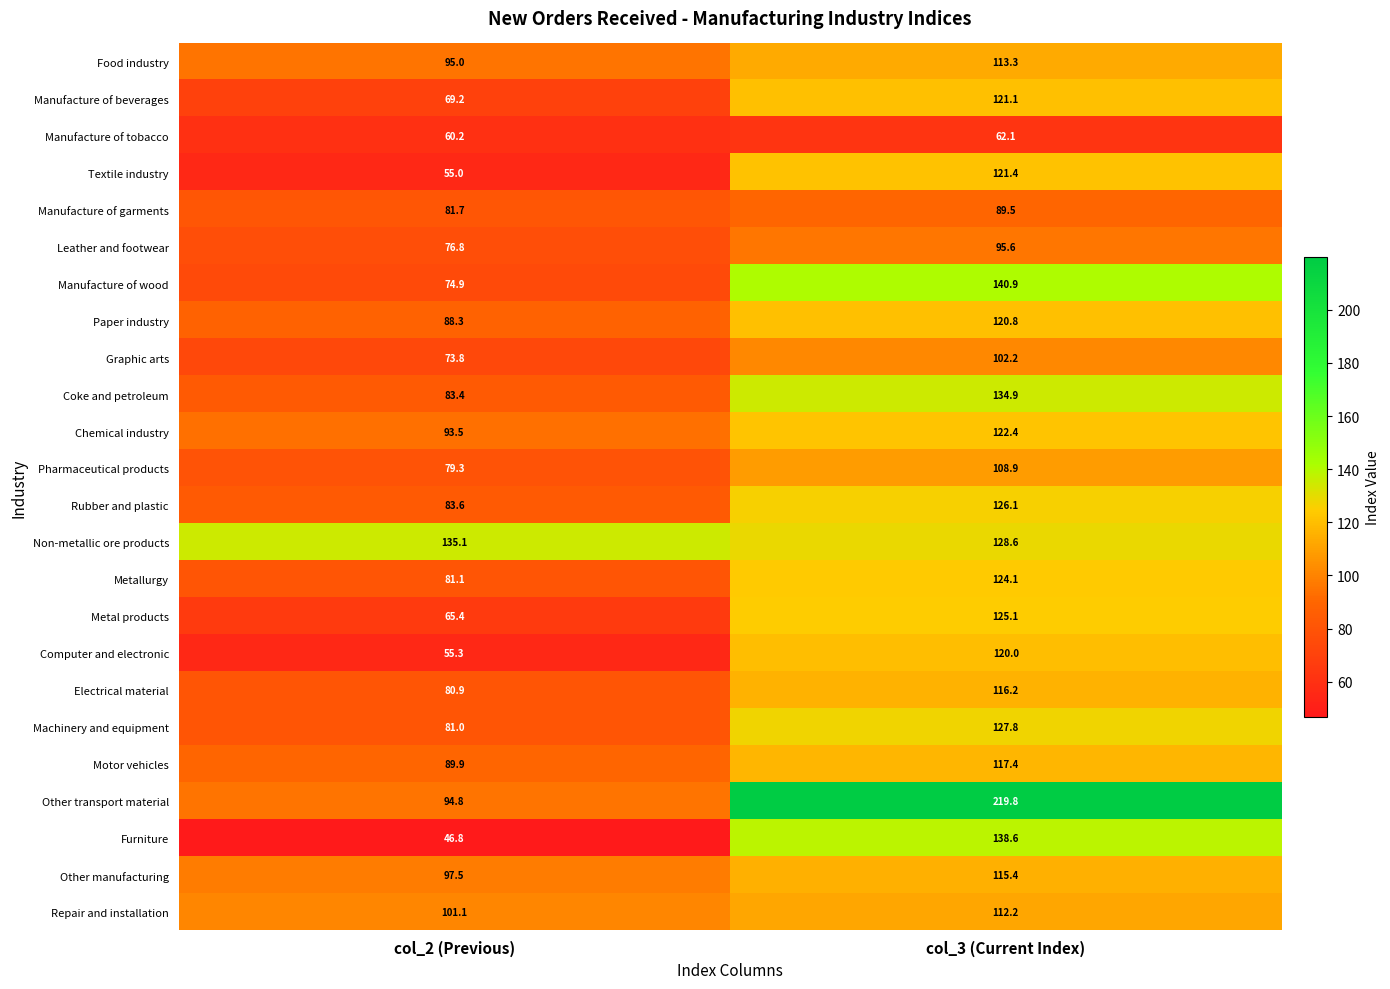

The Metal products series shows 96.0 at col_2 (Previous). True or false?

False